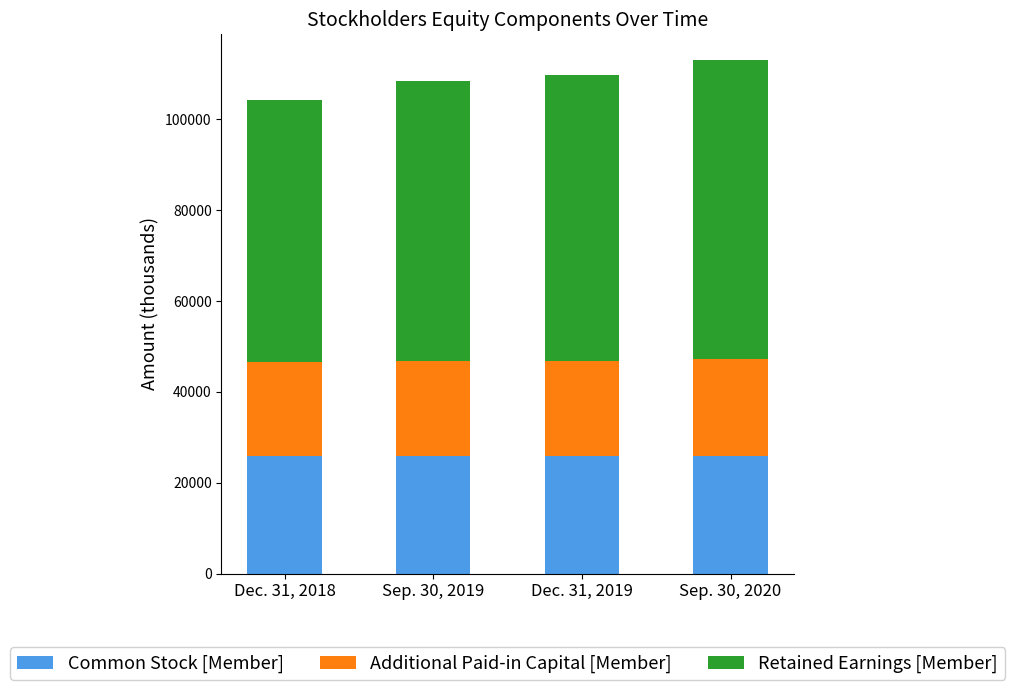

The value of Common Stock [Member] at Dec. 31, 2019 is 39250. True or false?

False